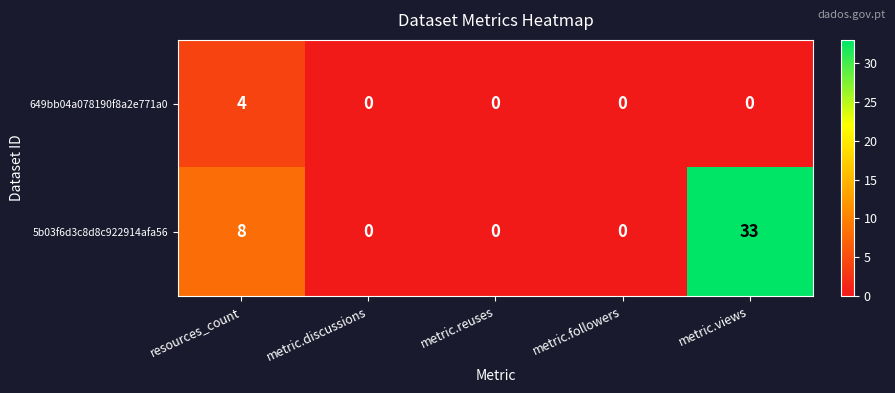

What is the average value of the 5b03f6d3c8d8c922914afa56 series?

8